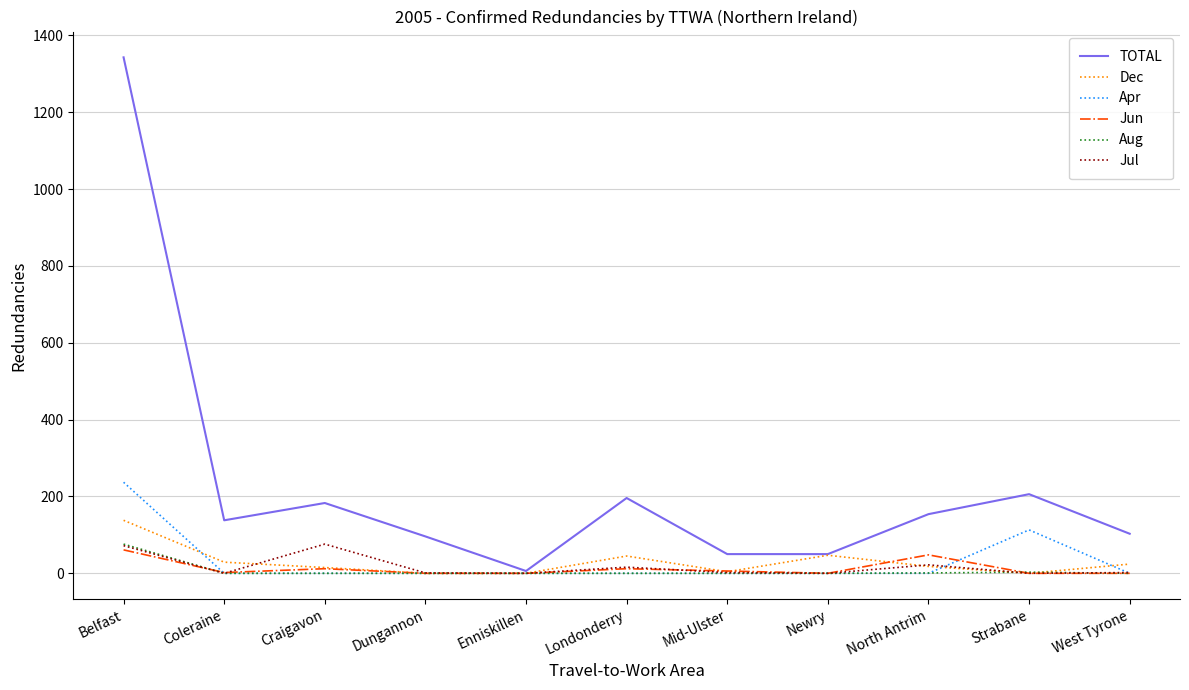

Between Belfast and Strabane, which series saw the biggest shift?

TOTAL